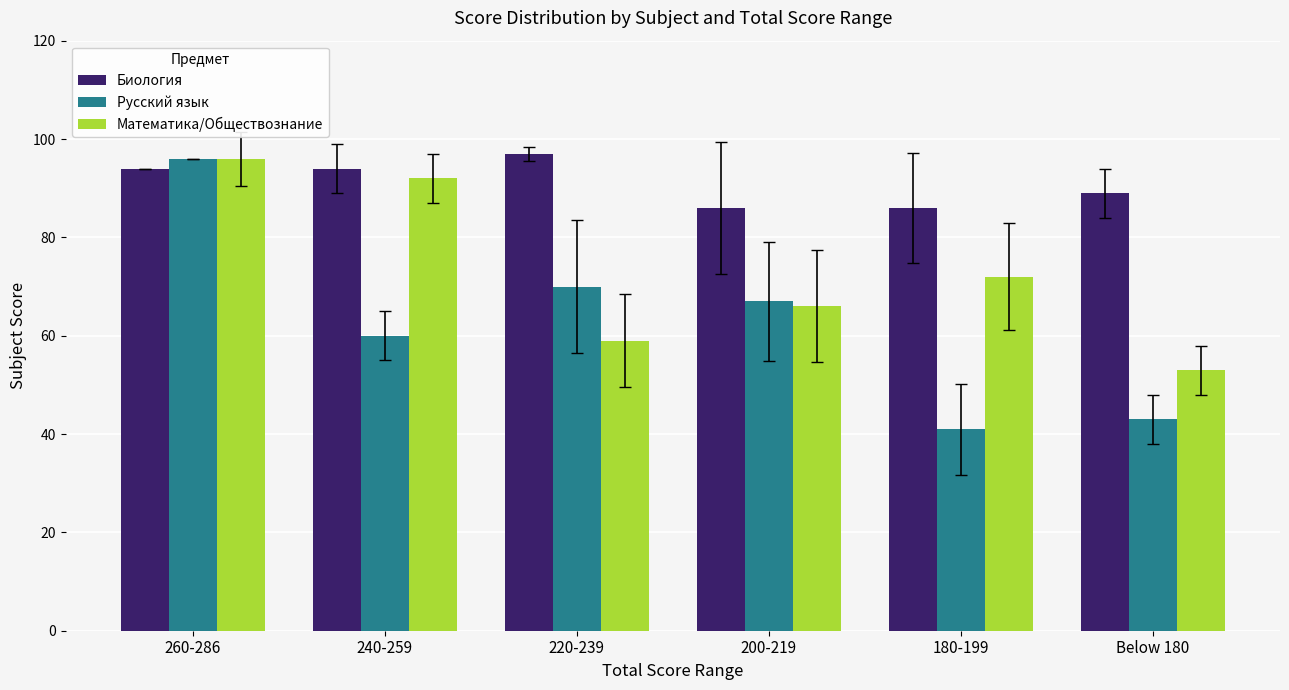

Which category has the lowest value in the Математика/Обществознание series?

Below 180